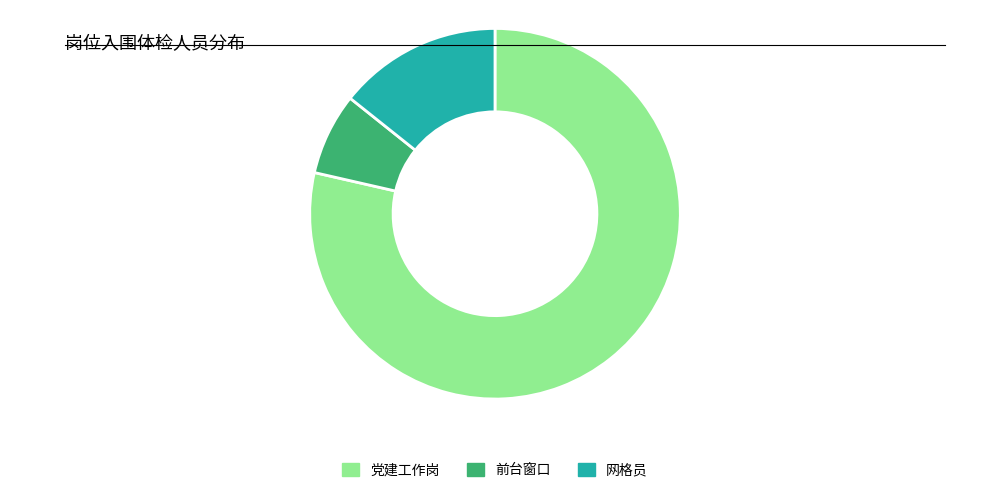

Is it true that 党建工作岗 is 79% of the pie?

True